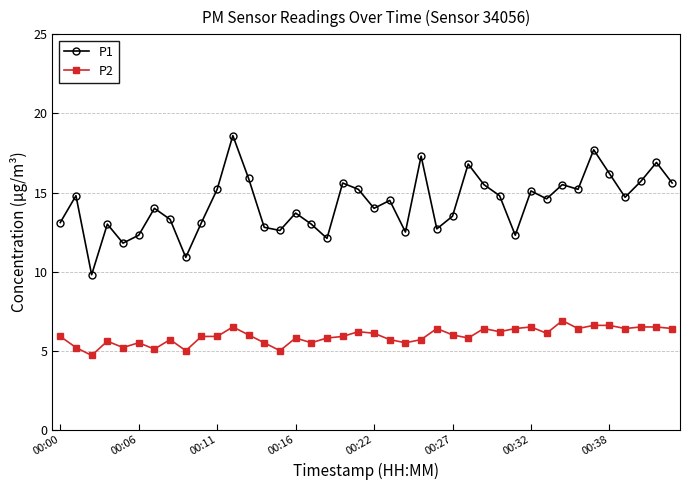

How many data points does each series have?

40